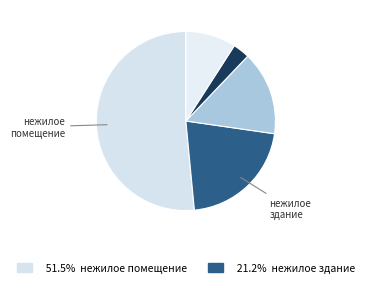

How many slices are in this pie chart?

5